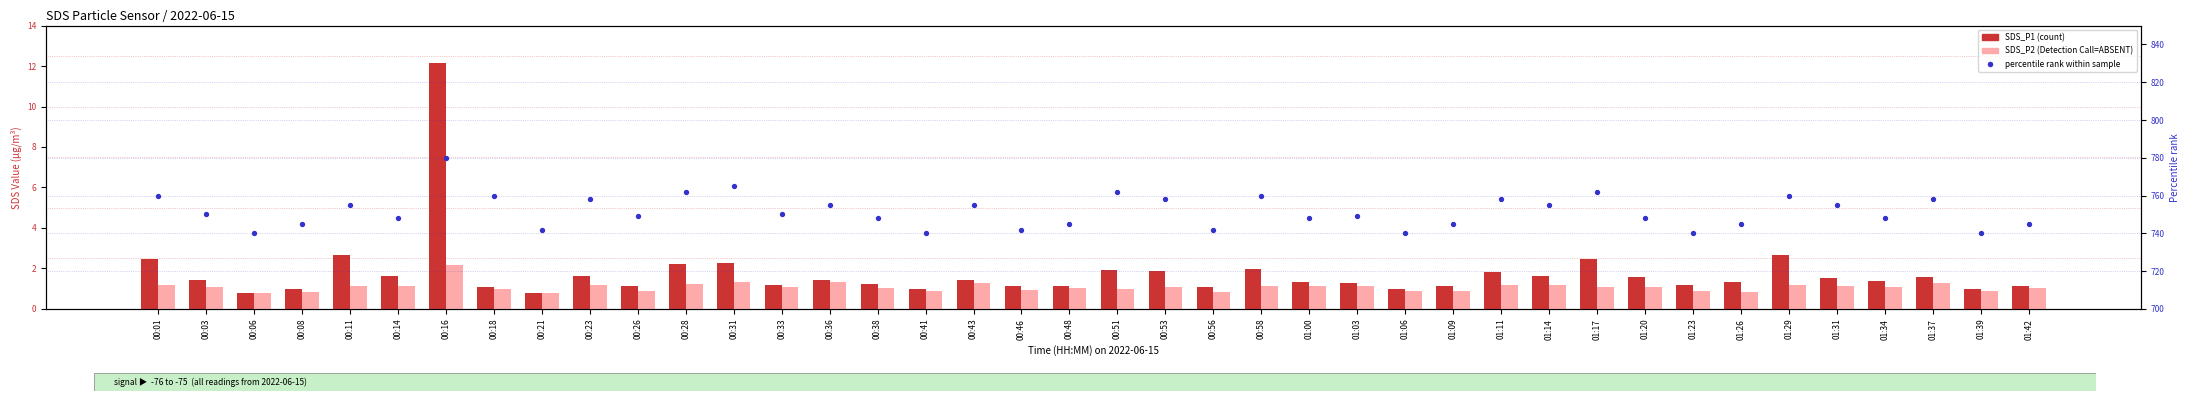

Is the value of SDS_P2 at 00:26 greater than the value of Percentile rank at 01:11?

No